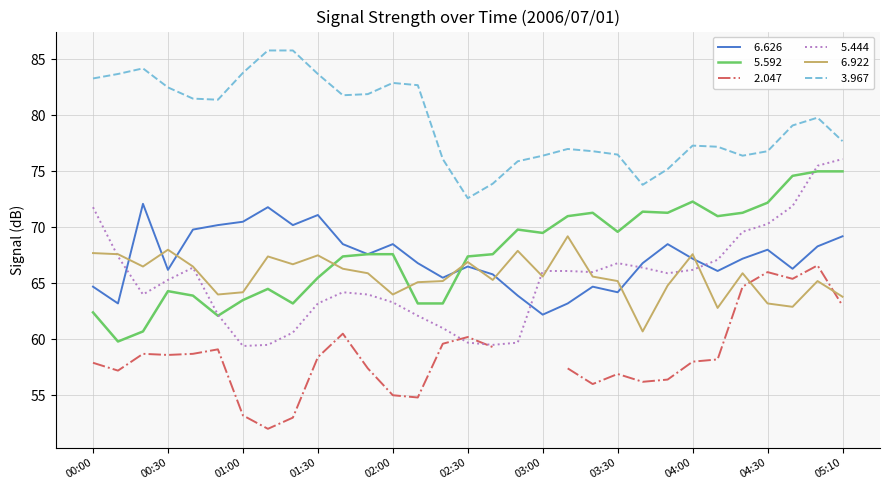

After their last crossing, which series has the higher values:   5.444 or   5.592?

  5.444